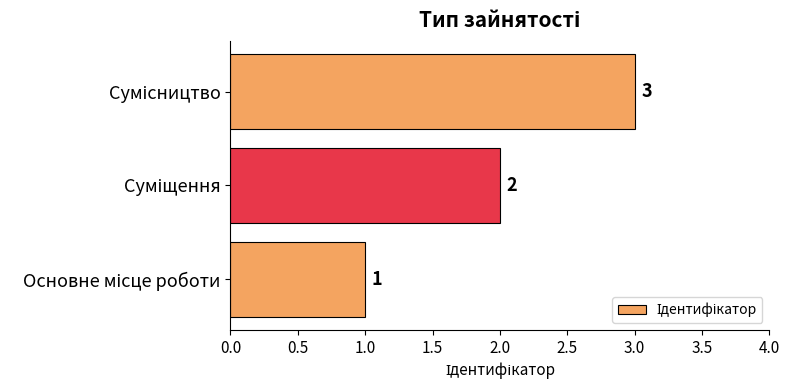

Count the values in the range 1 to 3.

3